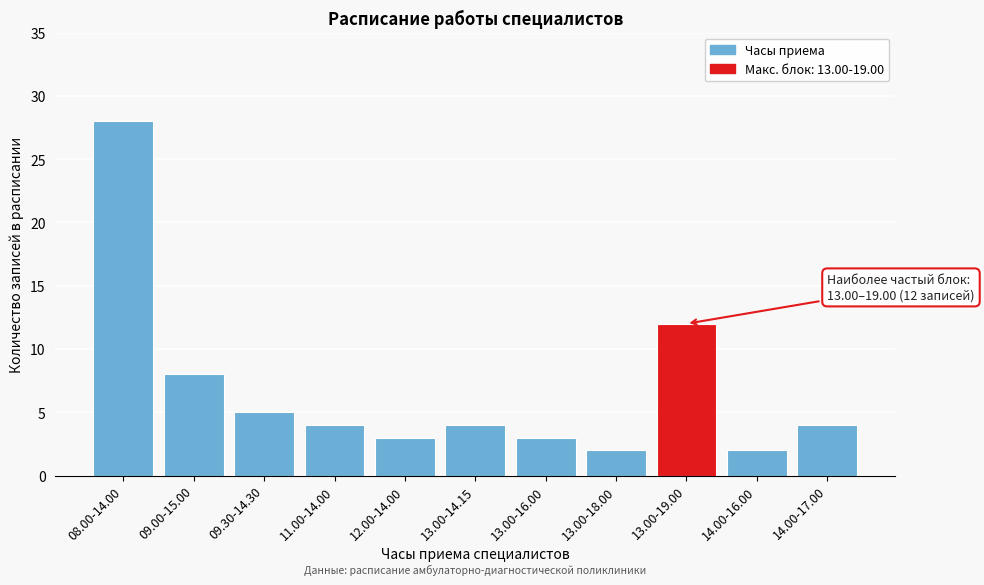

Reading right to left, extract all data points from this chart.

14.00-17.00=4	14.00-16.00=2	13.00-19.00=12	13.00-18.00=2	13.00-16.00=3	13.00-14.15=4	12.00-14.00=3	11.00-14.00=4	09.30-14.30=5	09.00-15.00=8	08.00-14.00=28